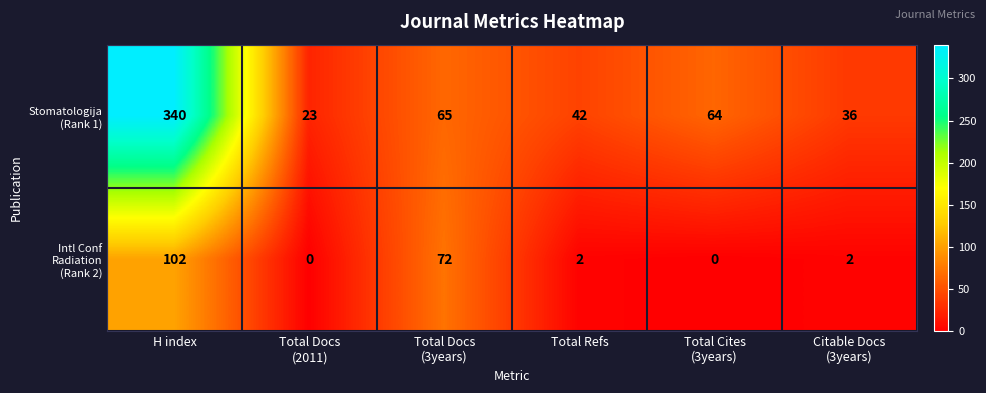

What is the spread (max minus min) of values at Total Refs?

40